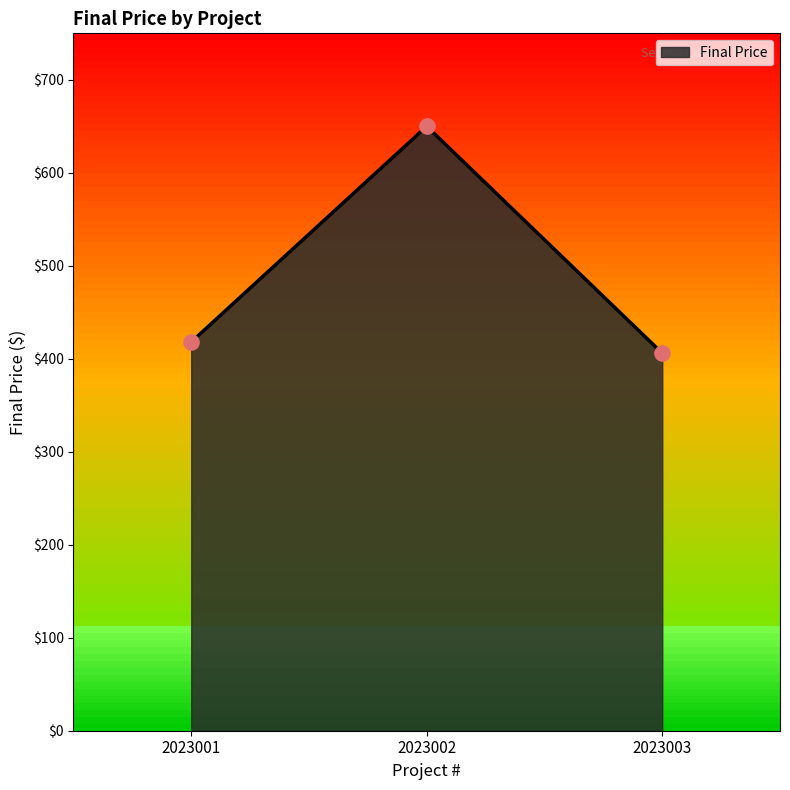

What is the ratio of the value at 2023002 to the value at 2023001?

1.6